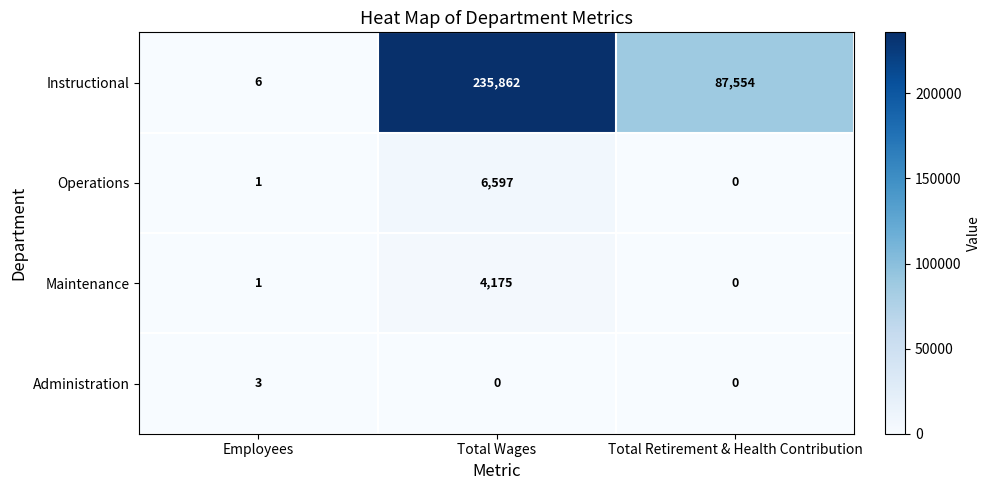

Reading left to right, extract all data points from this chart.

Instructional: 6	235862	87554
Operations: 1	6597	0
Maintenance: 1	4175	0
Administration: 3	0	0